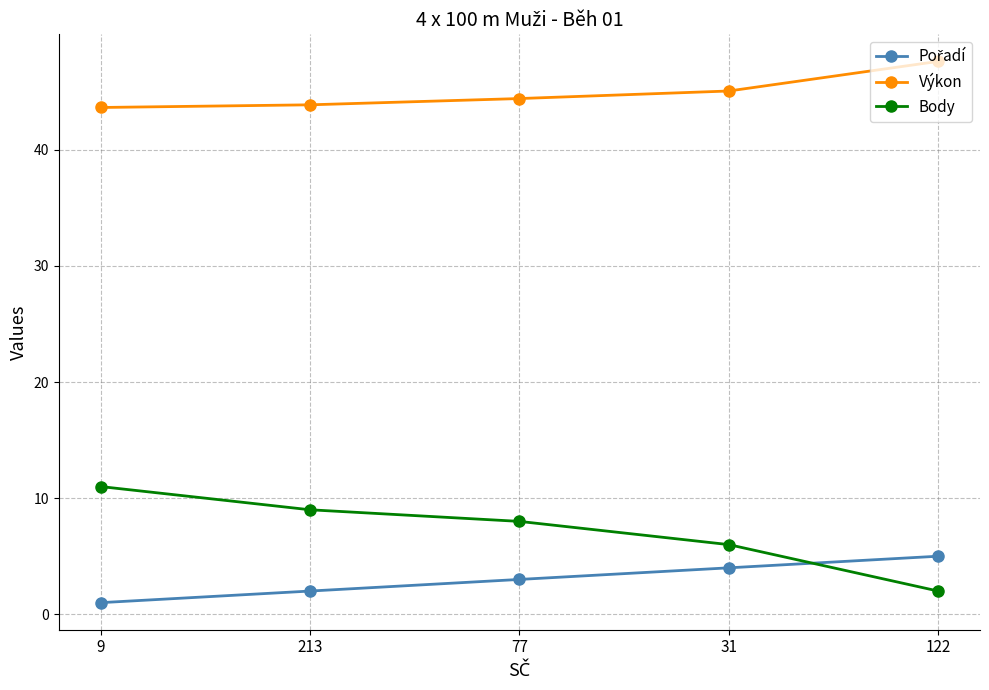

What is the difference between the highest and lowest values at 31?

41.1